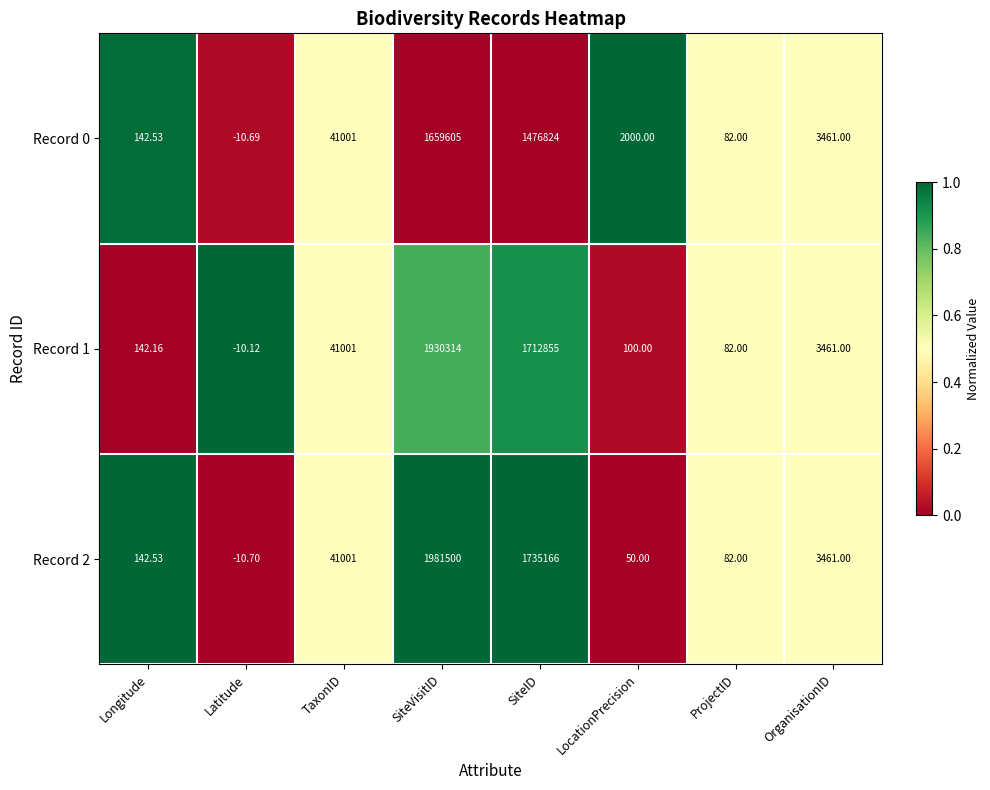

Where does the Record 0 series first go above 3461?

TaxonID